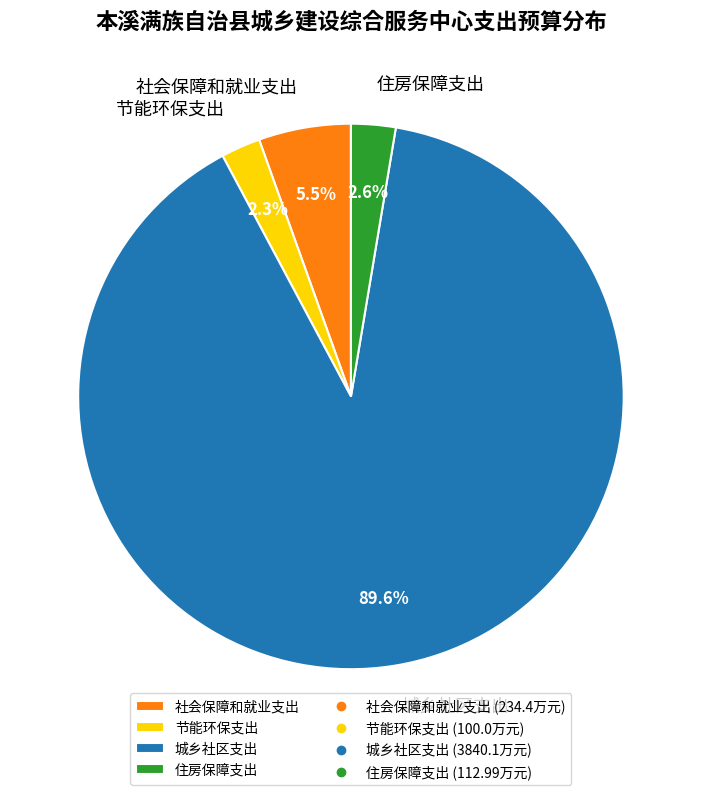

Does 节能环保支出 represent more than half of the total?

No